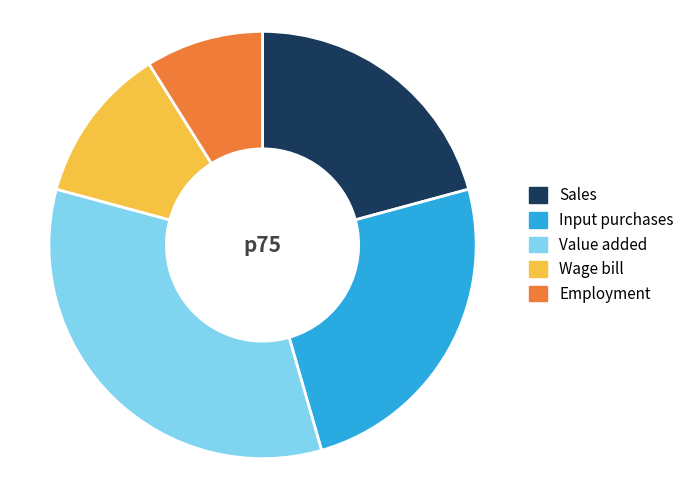

The Employment slice represents 21% of the pie. True or false?

False